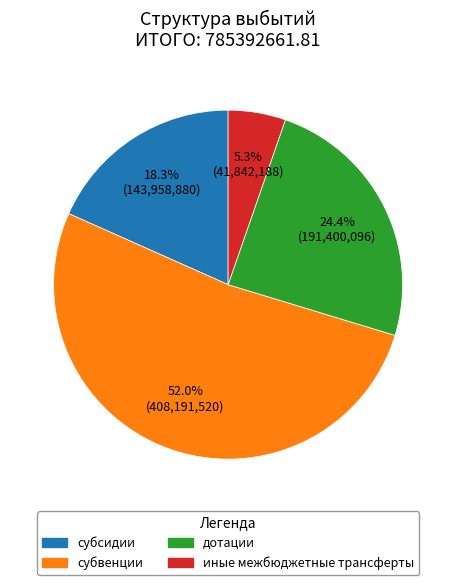

To the nearest percent, what portion does субвенции represent?

52%